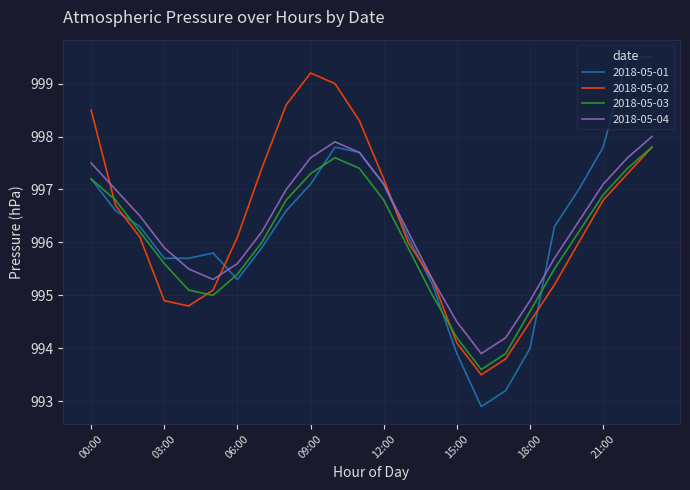

Which series has the widest spread of values?

2018-05-01